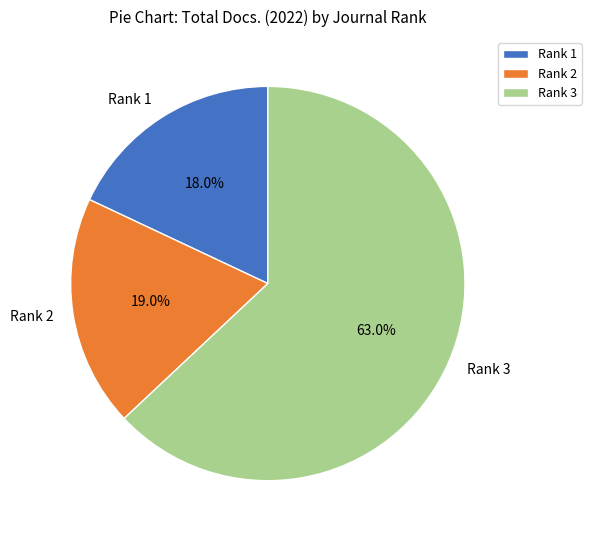

Count the number of slices in the pie.

3